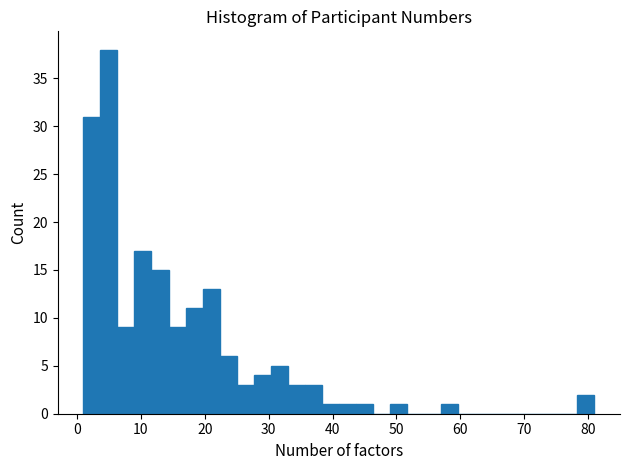

Read against the x-axis, roughly where is the centre of the tallest bar?

5